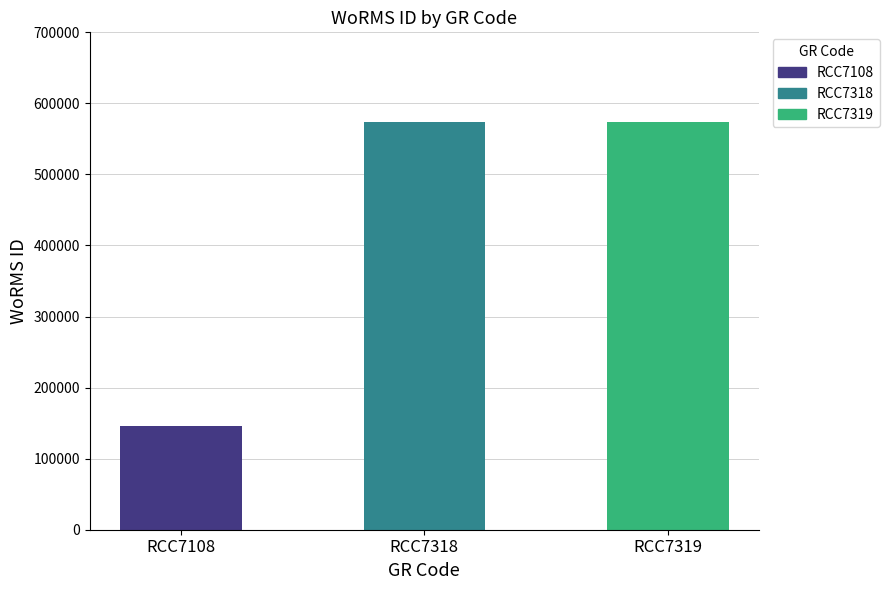

Read the value at RCC7318, to the nearest 10.

573350